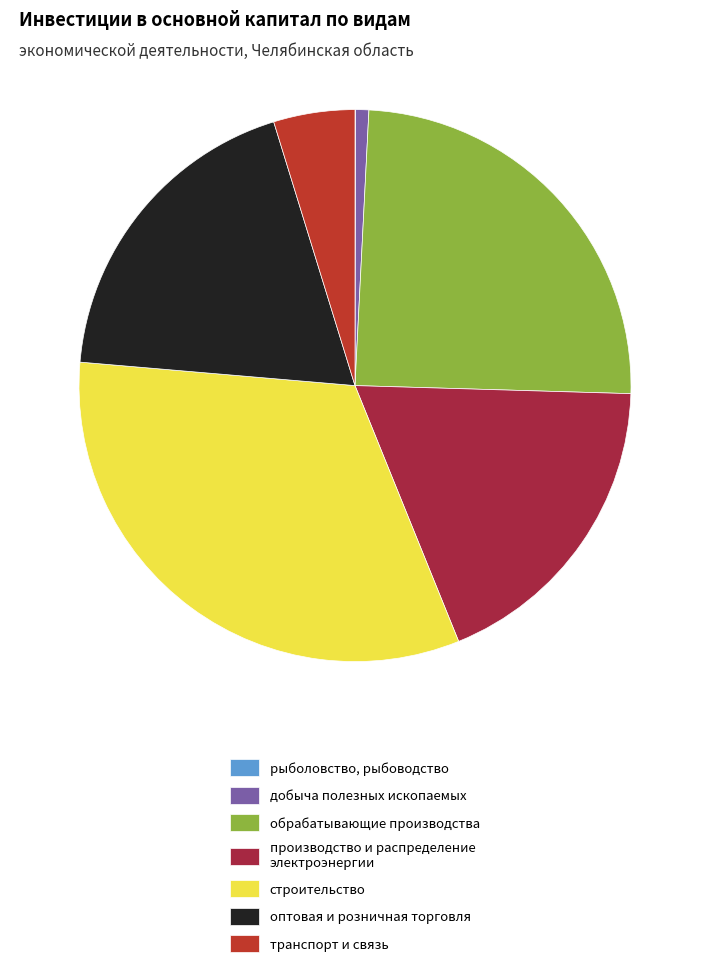

How many segments does this pie chart have?

7